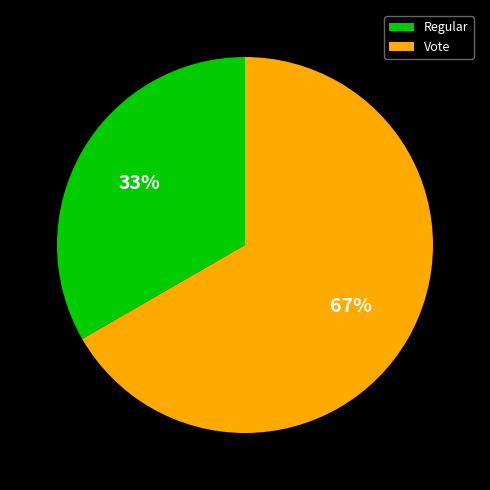

To the nearest percent, what percentage of the pie is Vote?

67%